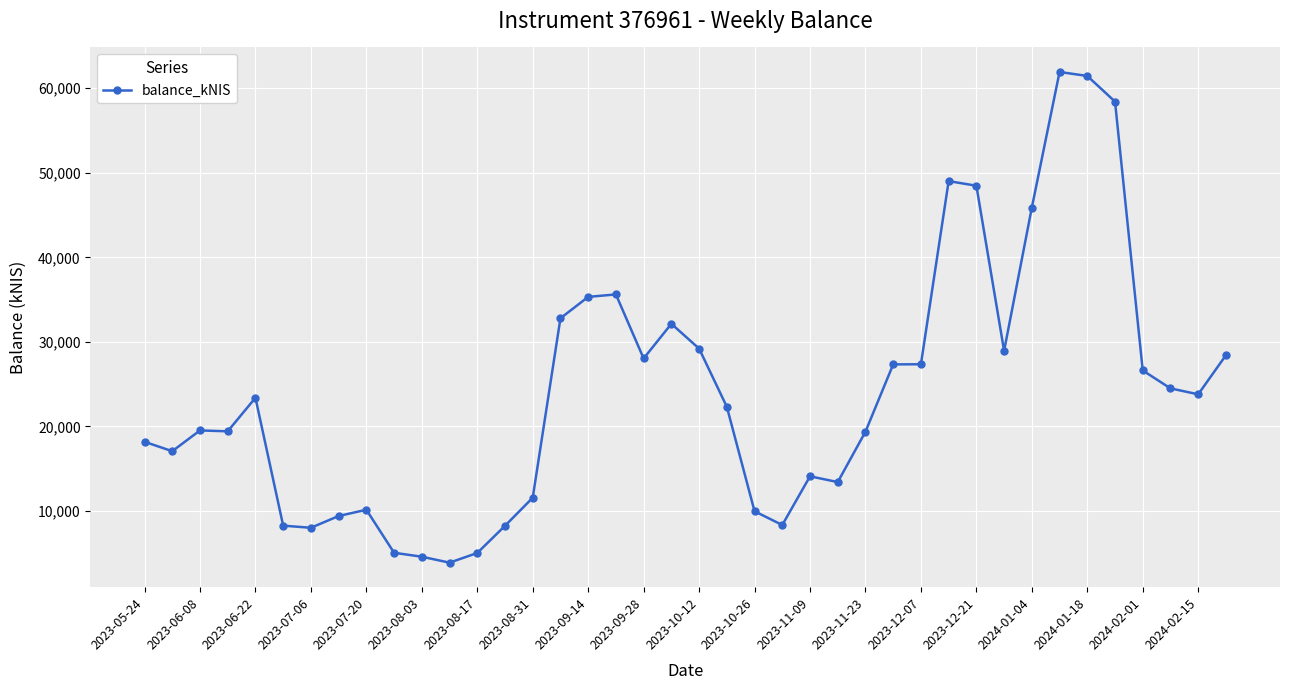

What is the difference between the second highest and minimum values?

57568.3